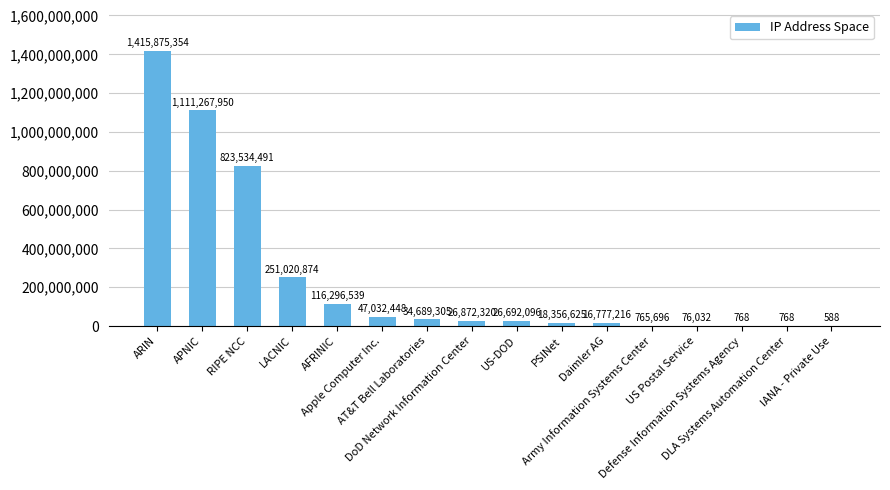

What is the maximum value shown in the chart?

1415875354